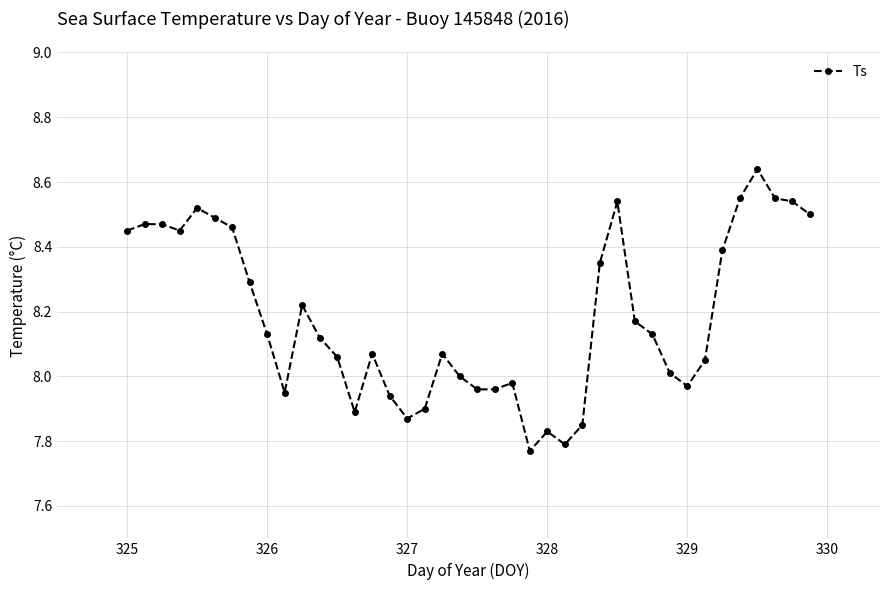

Does the chart have visible grid lines?

Yes